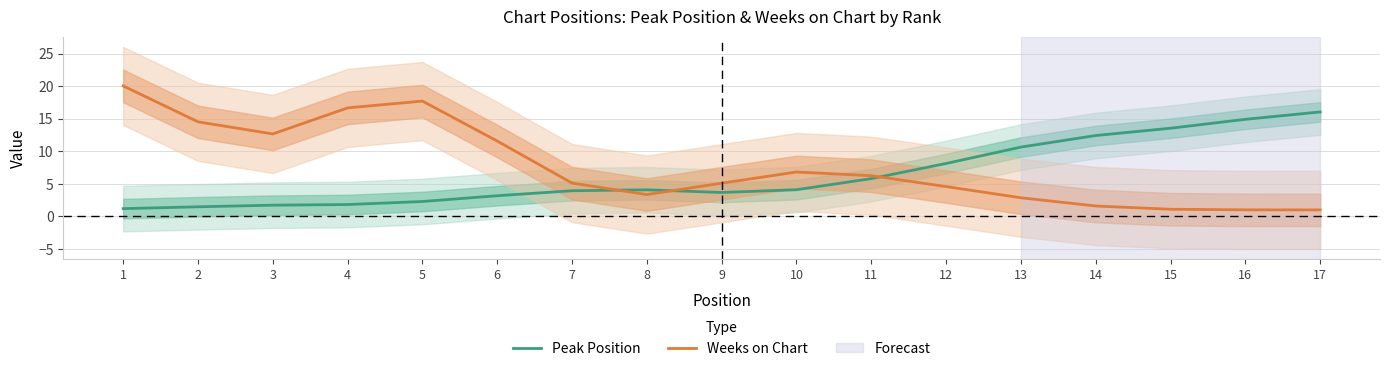

At which category does the chart reach its minimum across all series?

17